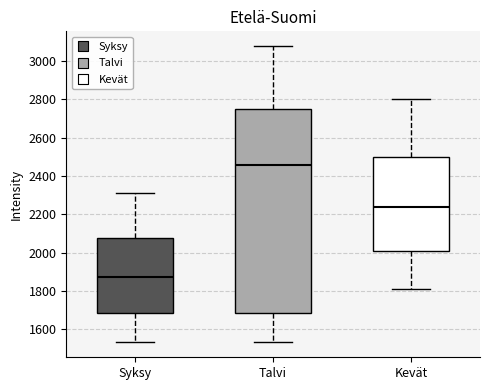

Reading left to right, transcribe this box plot: for each box, give where its median line is, the range the box spans, and where its two whiskers end, as read against the y-axis. The values are not printed on the chart, so give them approximately, as read against the axis.

Syksy: median 1880, box 1680 to 2080, whiskers 1540 to 2300
Talvi: median 2460, box 1680 to 2740, whiskers 1540 to 3080
Kevät: median 2240, box 2020 to 2500, whiskers 1820 to 2800